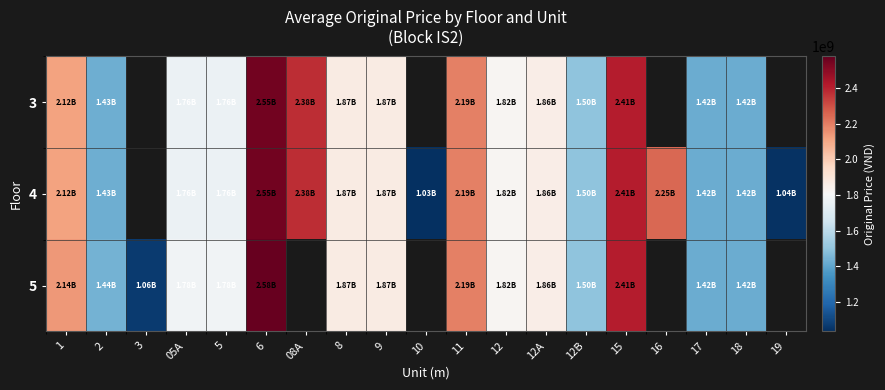

Rank the series by their average value, from highest to lowest.

3, 4, 5